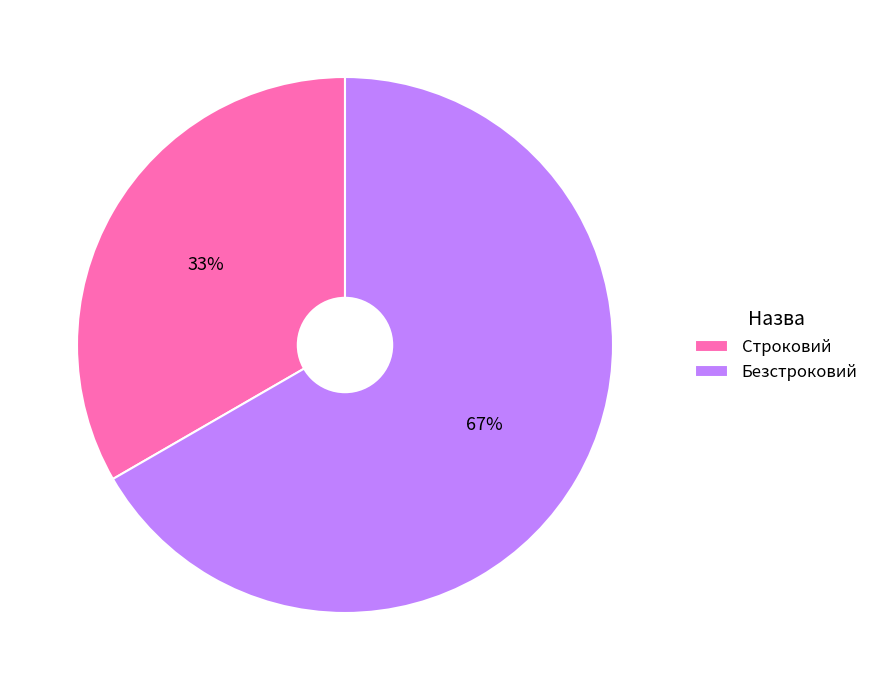

To the nearest percent, what is the combined percentage of Безстроковий and Строковий?

100%